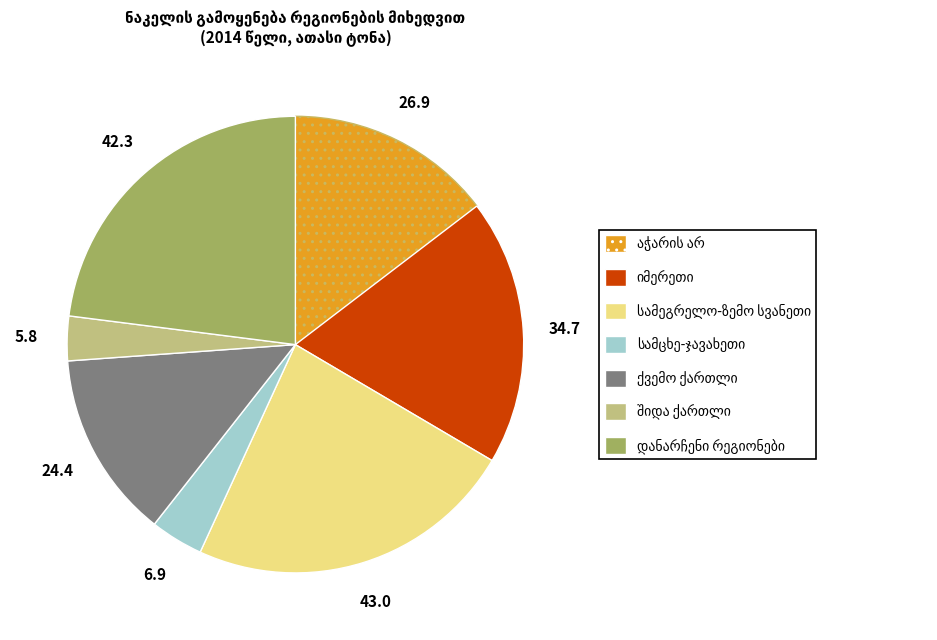

Does any single category account for the majority?

No